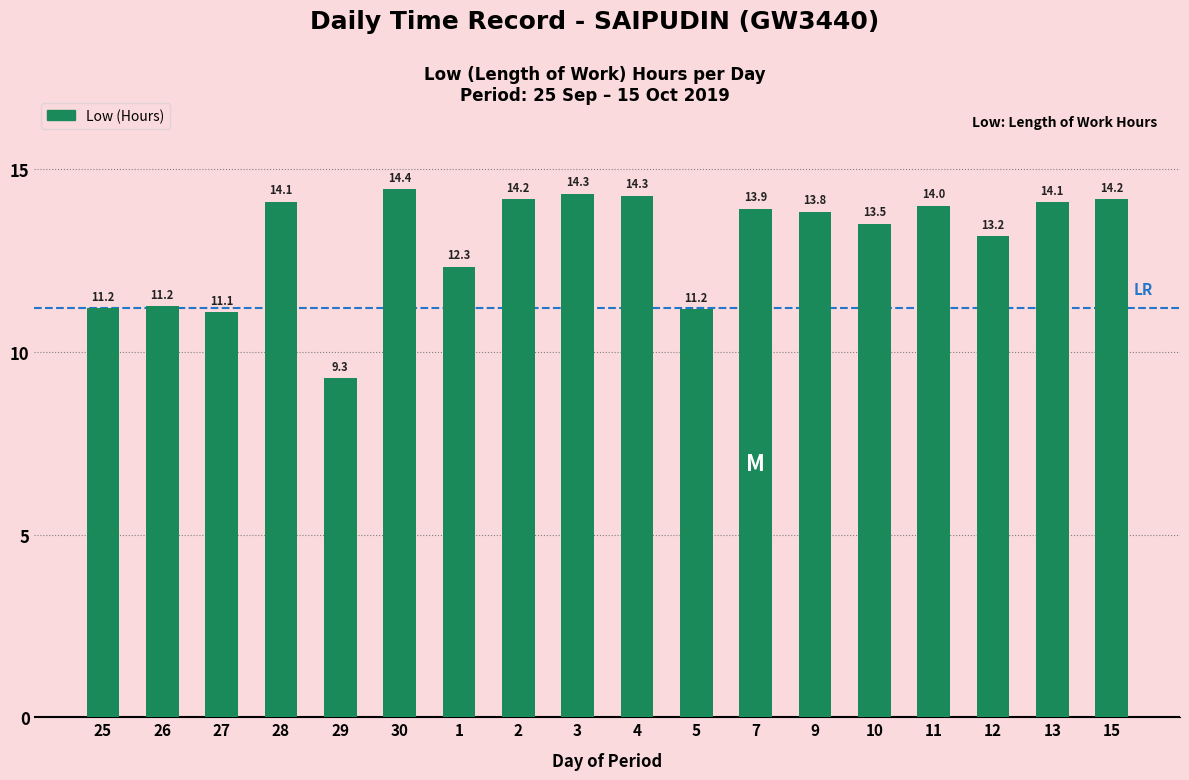

What is the average value?

13.0